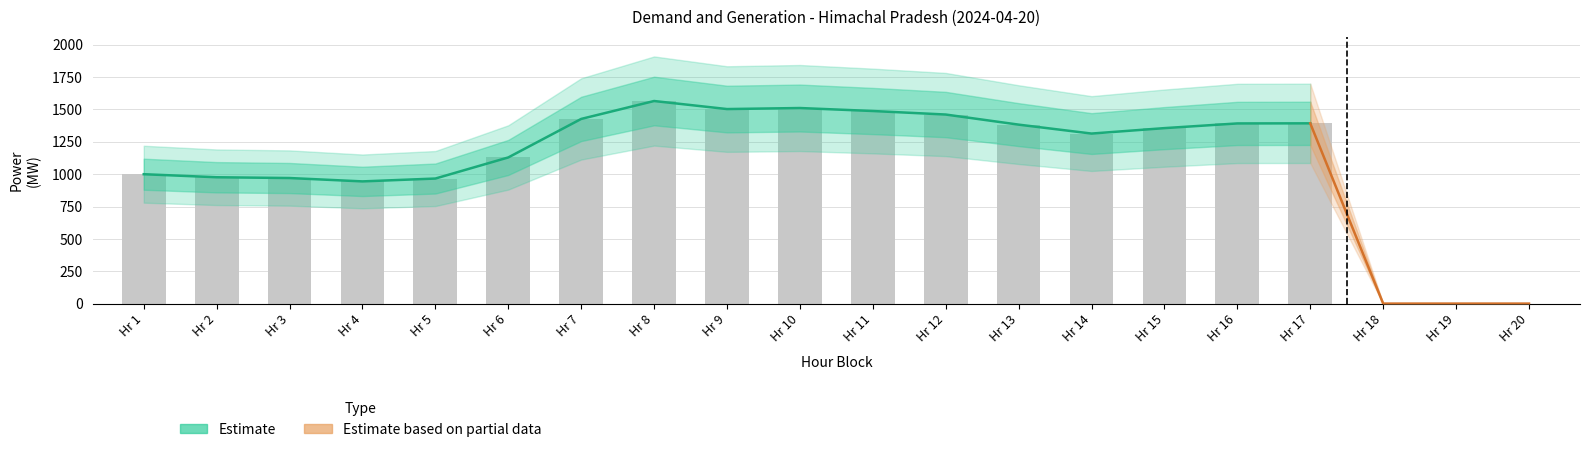

Are the bars horizontal?

No